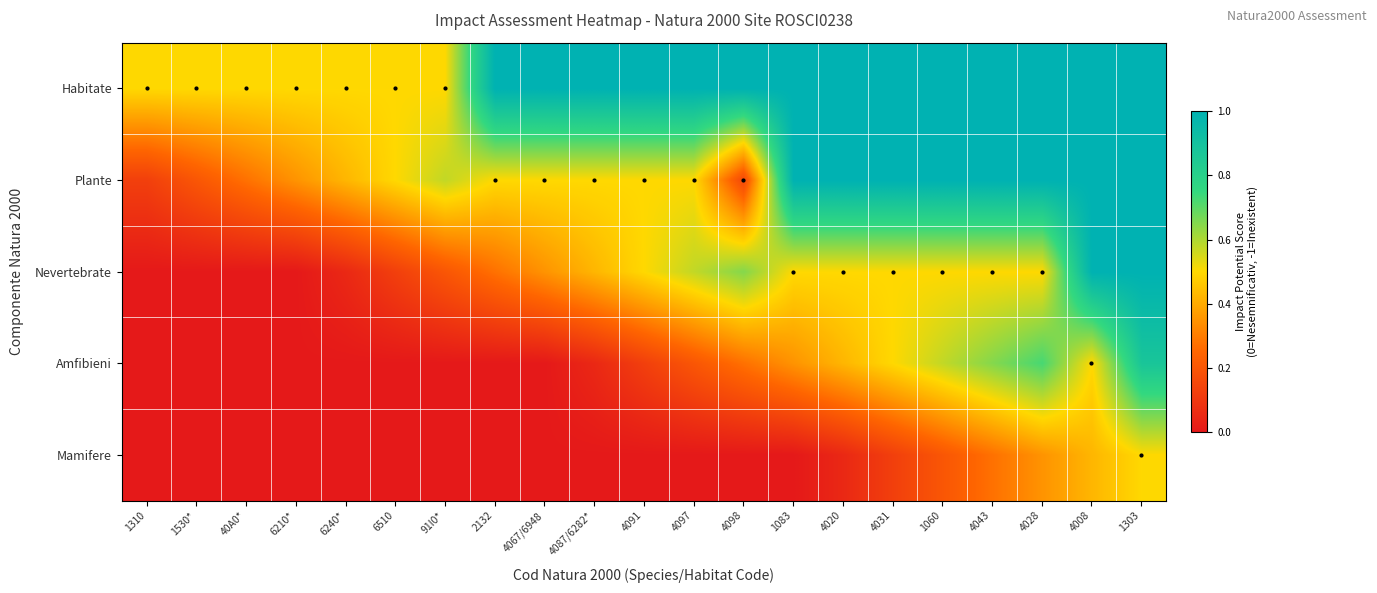

Reading left to right, what are all the values shown in this chart?

Habitate: 1310=0.5	1530*=0.5	40A0*=0.5	6210*=0.5	6240*=0.5	6510=0.5	91I0*=0.5	2132=1.0	4067/6948=1.0	4087/6282*=1.0	4091=1.0	4097=1.0	4098=1.0	1083=1.0	4020=1.0	4031=1.0	1060=1.0	4043=1.0	4028=1.0	4008=1.0	1303=1.0
Plante: 1310=0.1	1530*=0.2	40A0*=0.3	6210*=0.3	6240*=0.4	6510=0.5	91I0*=0.6	2132=0.5	4067/6948=0.5	4087/6282*=0.5	4091=0.5	4097=0.5	4098=0.1	1083=1.0	4020=1.0	4031=1.0	1060=1.0	4043=1.0	4028=1.0	4008=1.0	1303=1.0
Nevertebrate: 1310=0.0	1530*=0.0	40A0*=0.0	6210*=0.0	6240*=0.1	6510=0.1	91I0*=0.2	2132=0.3	4067/6948=0.4	4087/6282*=0.4	4091=0.5	4097=0.6	4098=0.6	1083=0.5	4020=0.5	4031=0.5	1060=0.5	4043=0.5	4028=0.5	4008=1.0	1303=1.0
Amfibieni: 1310=0.0	1530*=0.0	40A0*=0.0	6210*=0.0	6240*=0.0	6510=0.0	91I0*=0.0	2132=0.0	4067/6948=0.0	4087/6282*=0.1	4091=0.1	4097=0.2	4098=0.3	1083=0.4	4020=0.4	4031=0.5	1060=0.6	4043=0.6	4028=0.7	4008=0.5	1303=0.9
Mamifere: 1310=0.0	1530*=0.0	40A0*=0.0	6210*=0.0	6240*=0.0	6510=0.0	91I0*=0.0	2132=0.0	4067/6948=0.0	4087/6282*=0.0	4091=0.0	4097=0.0	4098=0.0	1083=0.0	4020=0.0	4031=0.1	1060=0.2	4043=0.3	4028=0.4	4008=0.4	1303=0.5